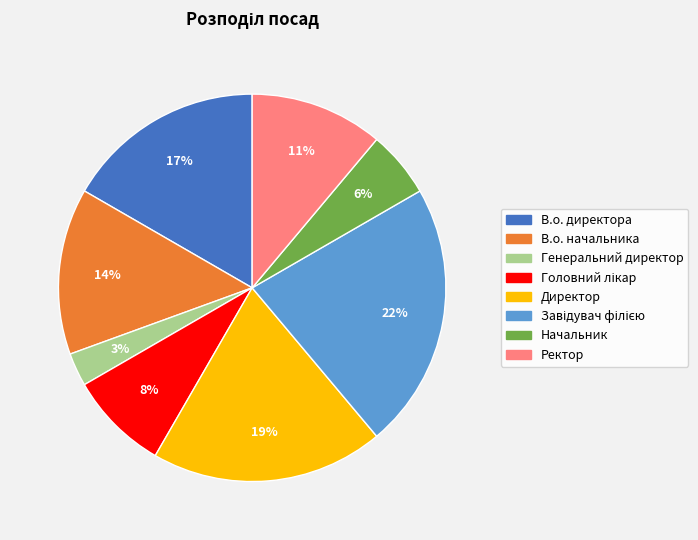

What percentage is the Генеральний директор slice, to the nearest percent?

3%